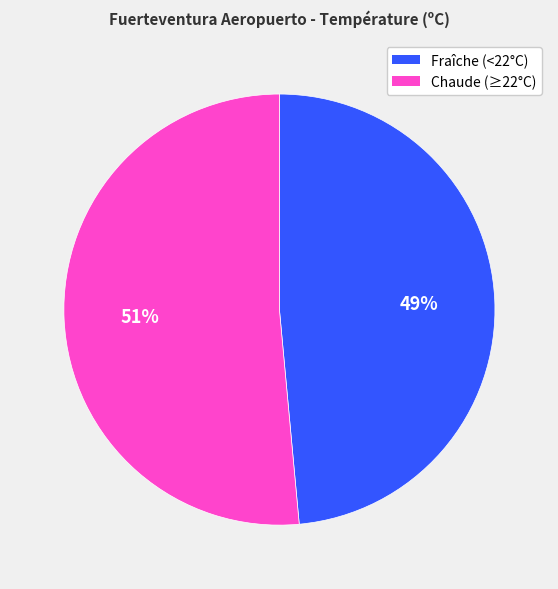

How many segments does this pie chart have?

2